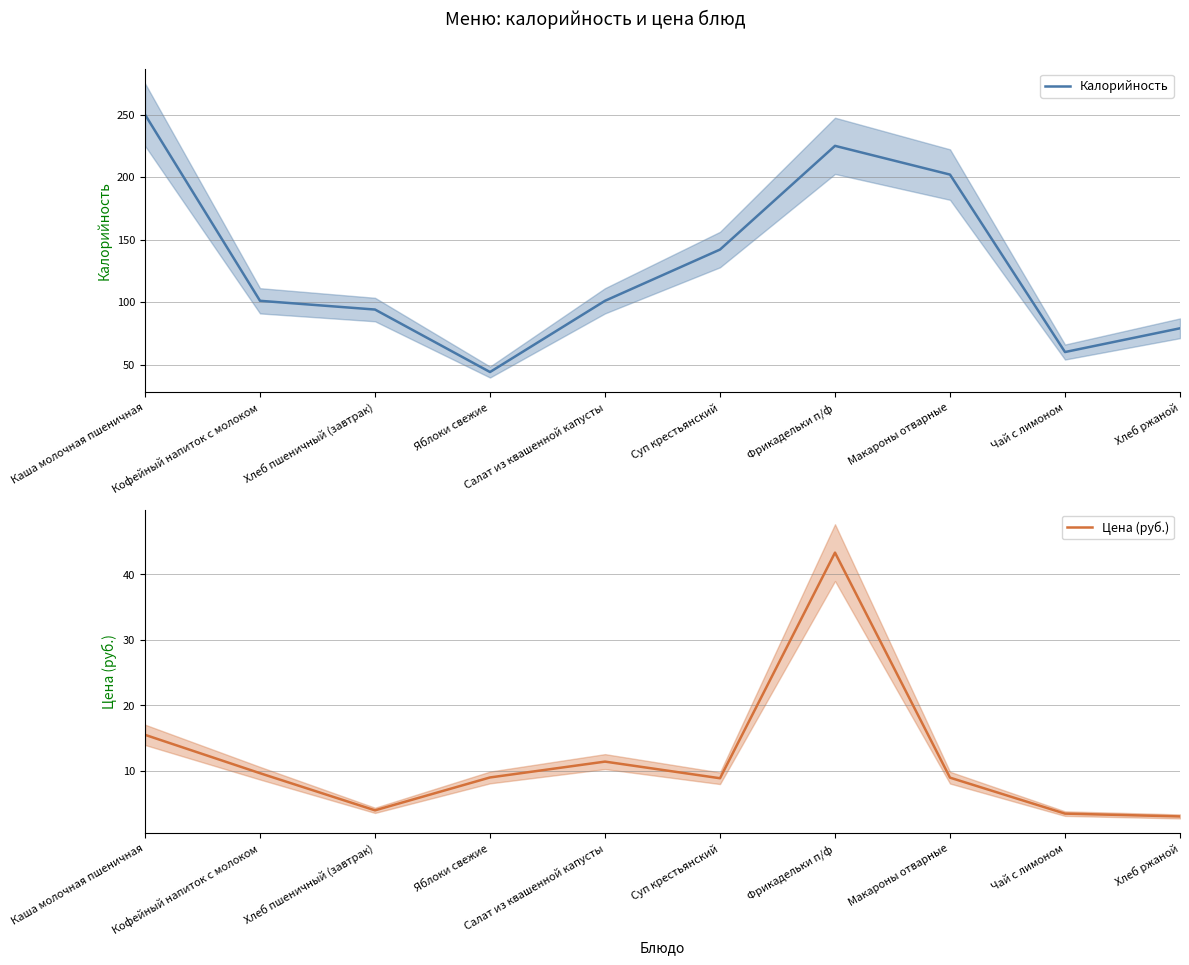

What are all the series names shown in the legend?

Калорийность, Цена (руб.)